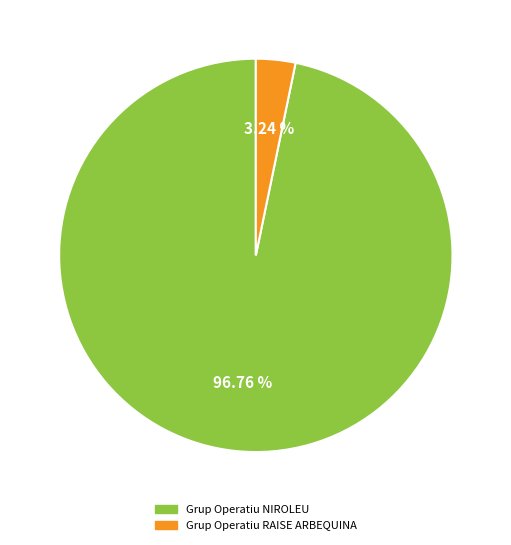

True or false: Grup Operatiu NIROLEU accounts for 97% of the total.

True